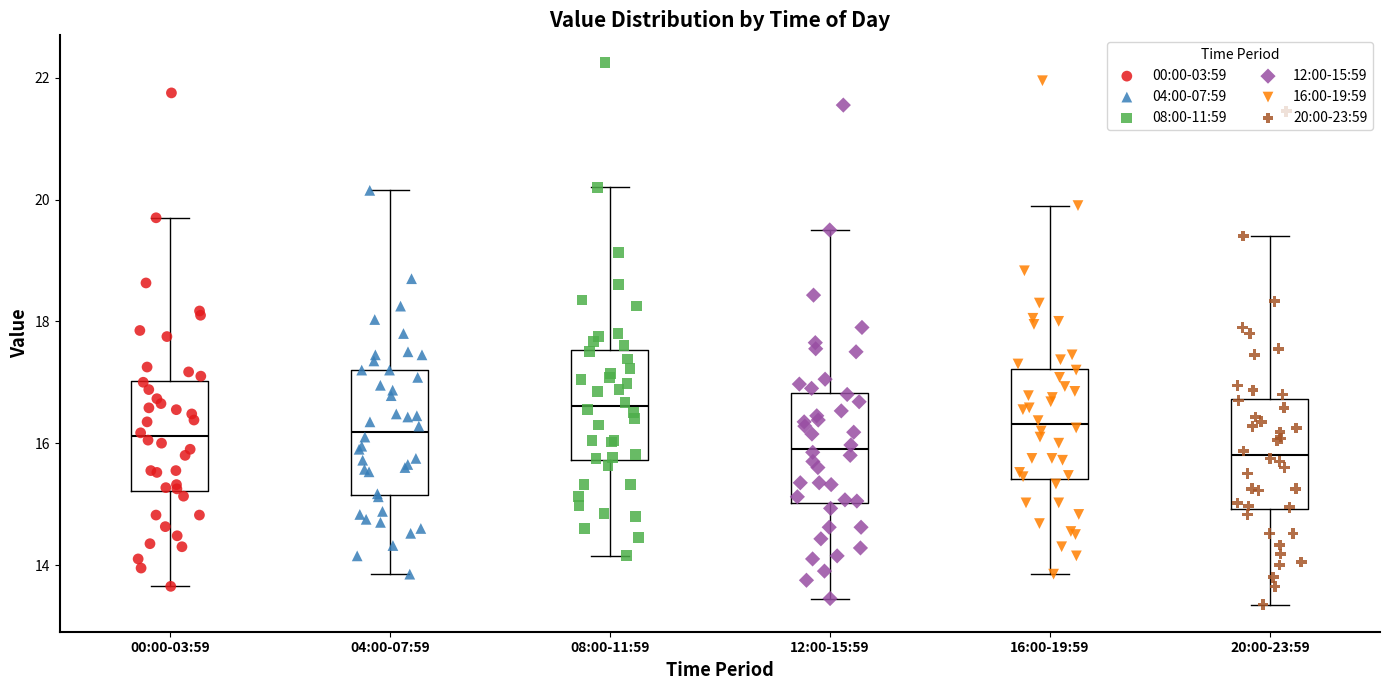

Which box is the tallest, from its lower edge to its upper edge?

04:00-07:59